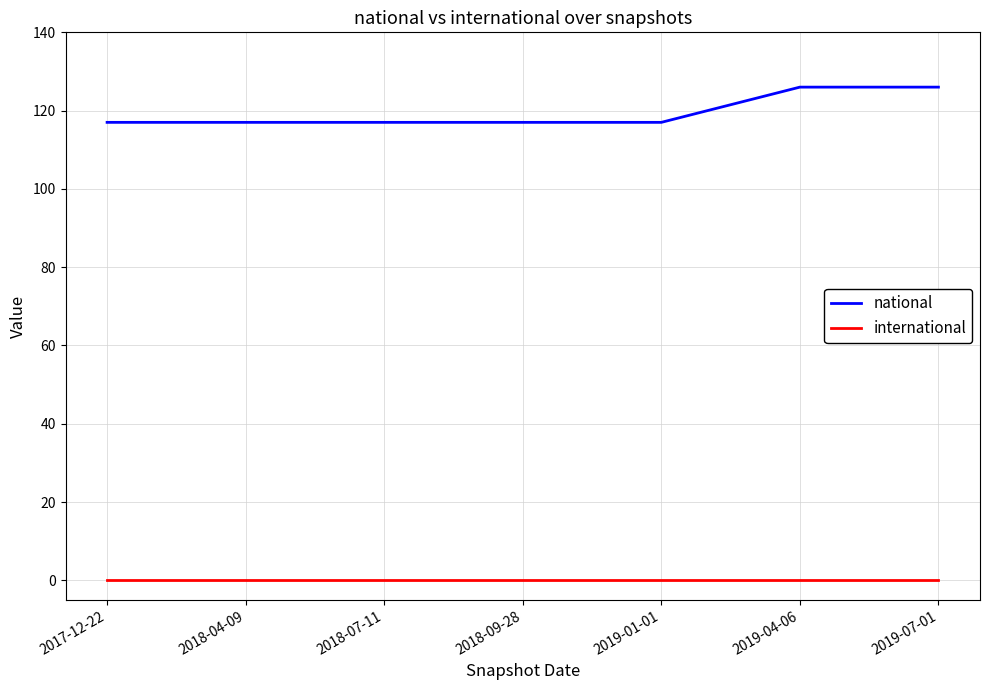

What is the difference between the national values at 2018-07-11 and 2019-04-06?

9